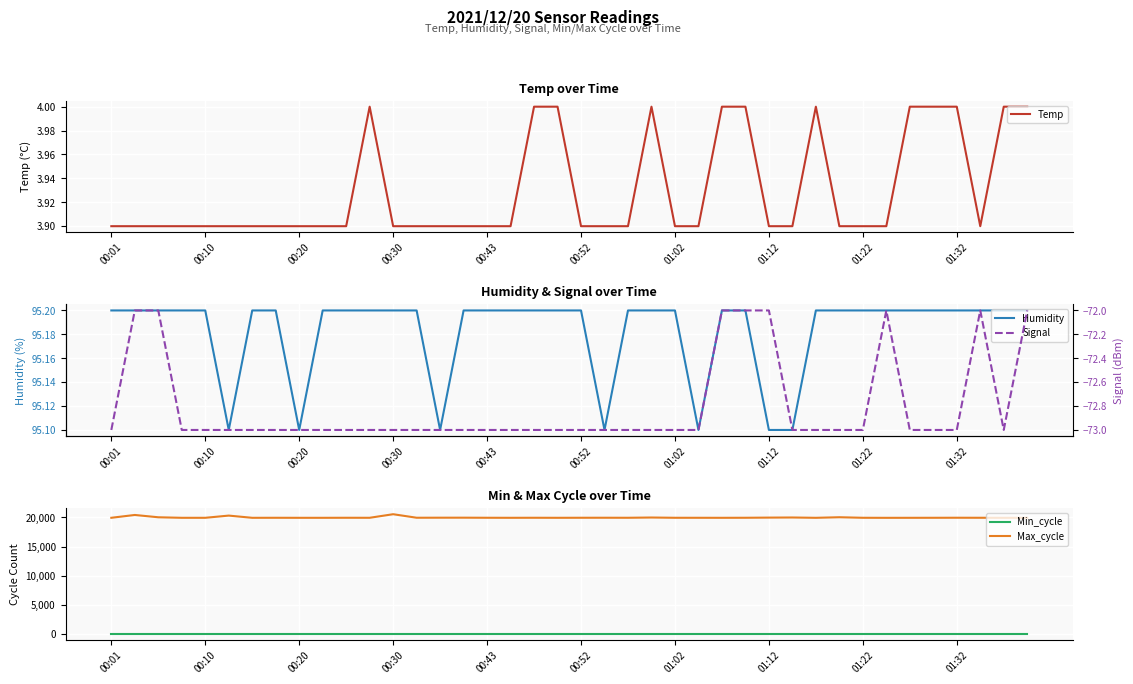

What is the total value across all series at 26?

19983.2